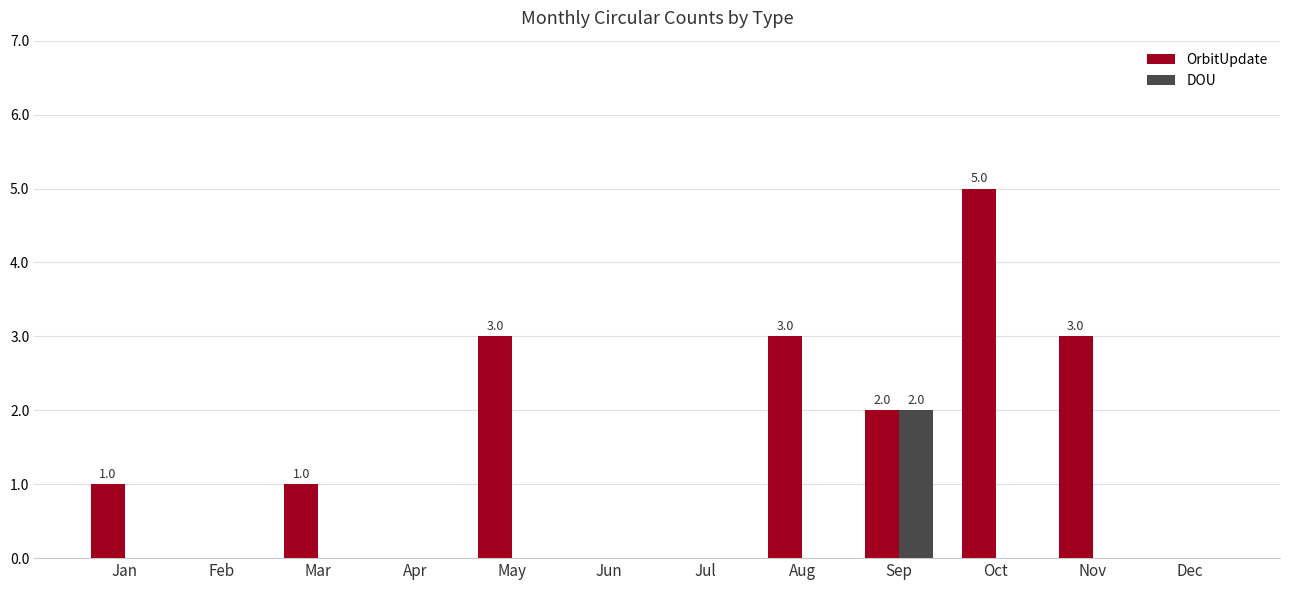

What is the total value across all series at May?

3